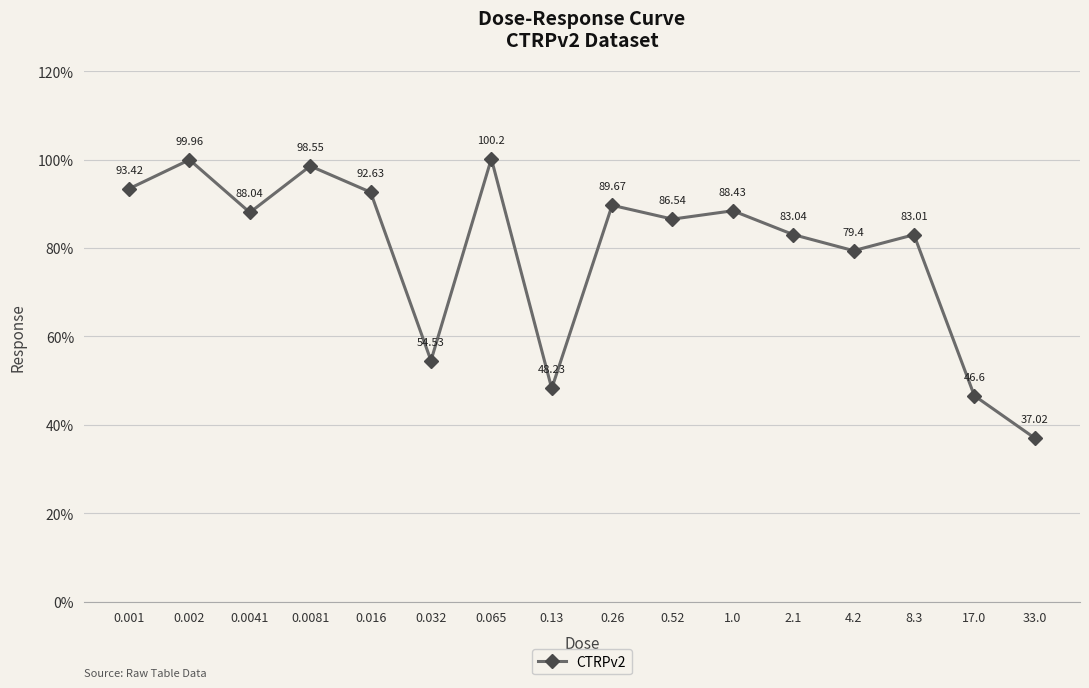

What is the difference between the second highest and second lowest values?

53.4